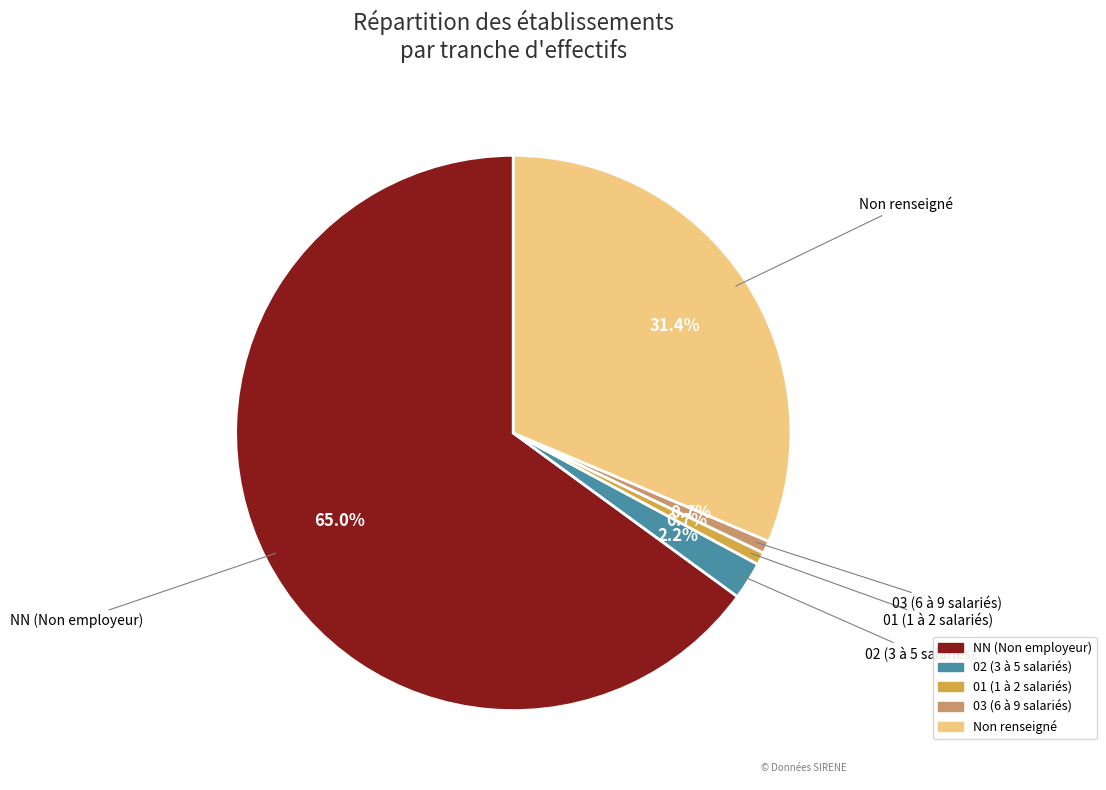

What is the majority slice?

NN (Non employeur)